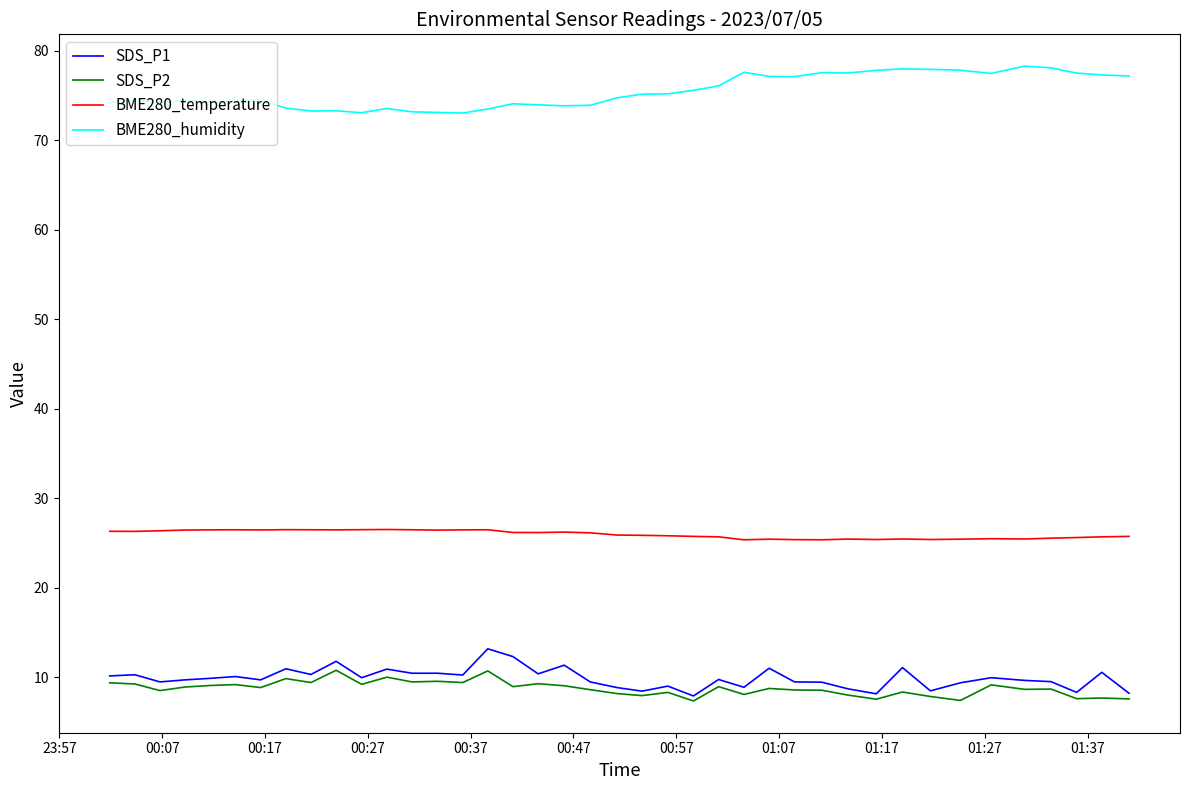

True or false: SDS_P2 has more than 2 interior local peaks.

True